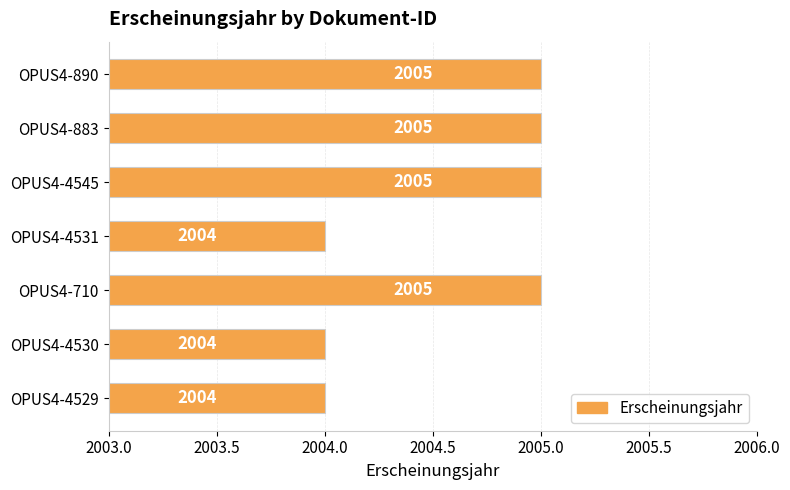

What value does the data have at OPUS4-710?

2005